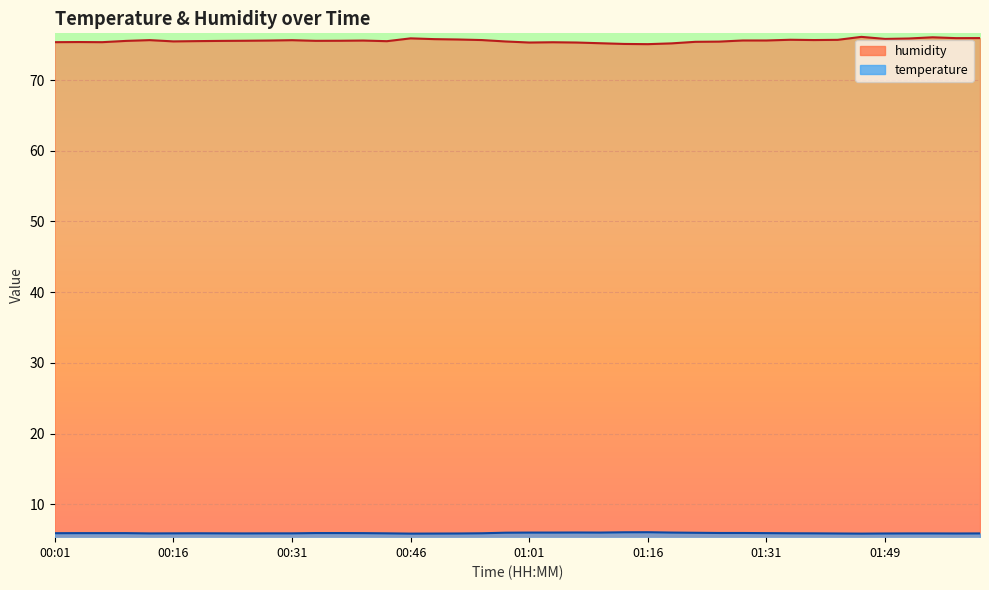

Which series has the largest total across all categories?

humidity